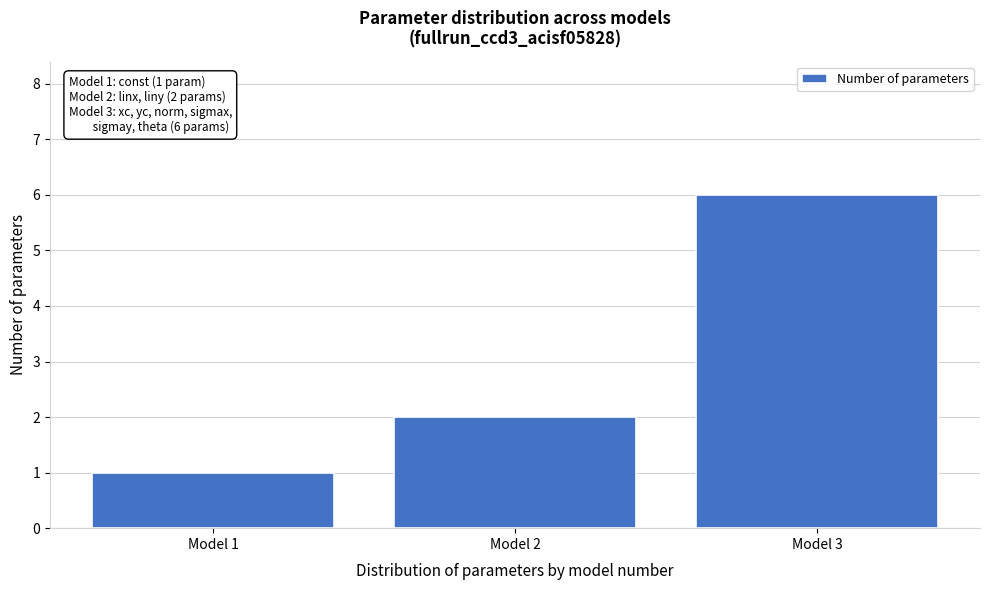

Reading left to right, transcribe all the data shown in this chart.

Model 1=1	Model 2=2	Model 3=6